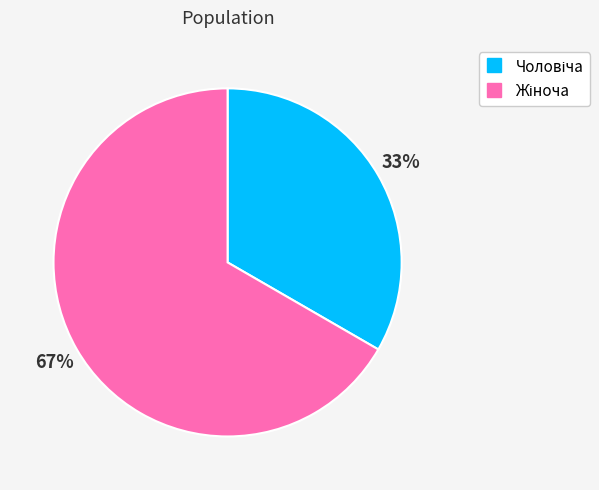

How many slices are in this pie chart?

2